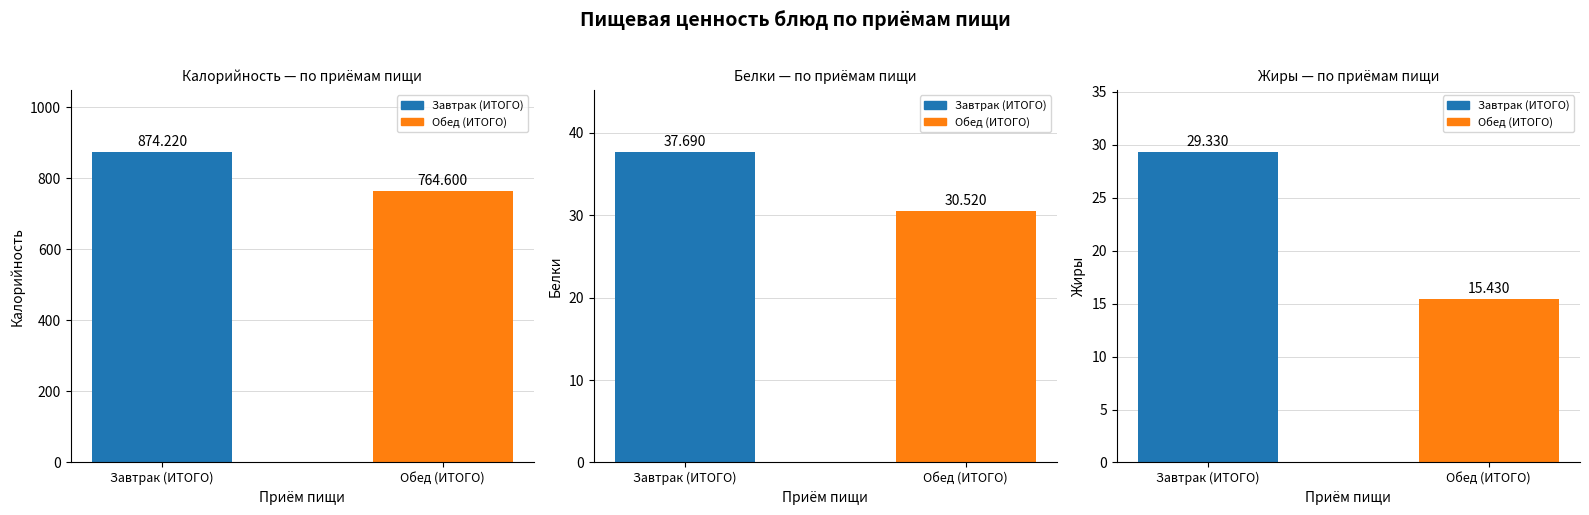

True or false: Жиры has a value of 44.6 at Завтрак (ИТОГО).

False